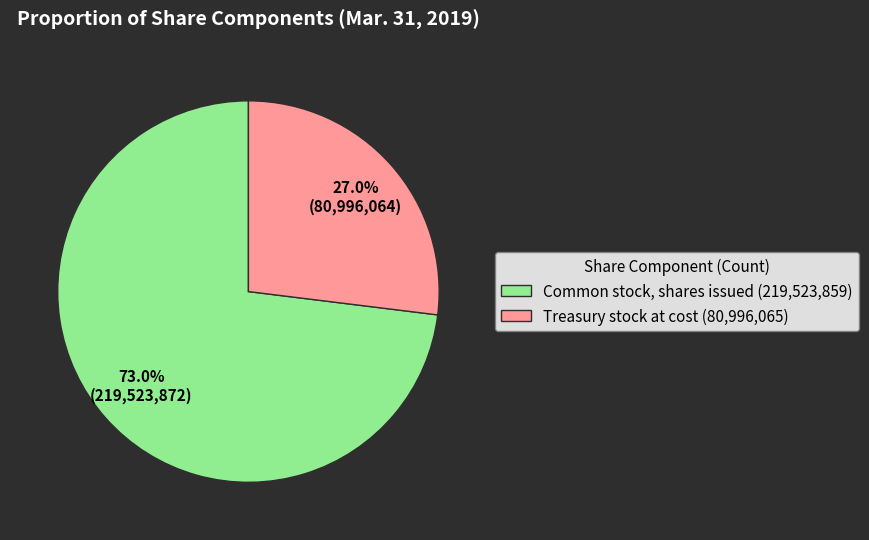

Which slice is the smallest?

Treasury stock at cost